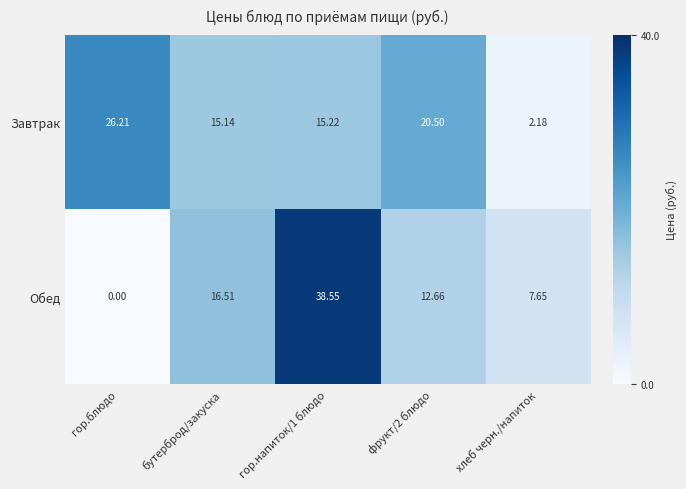

Which series has the widest spread of values?

Обед